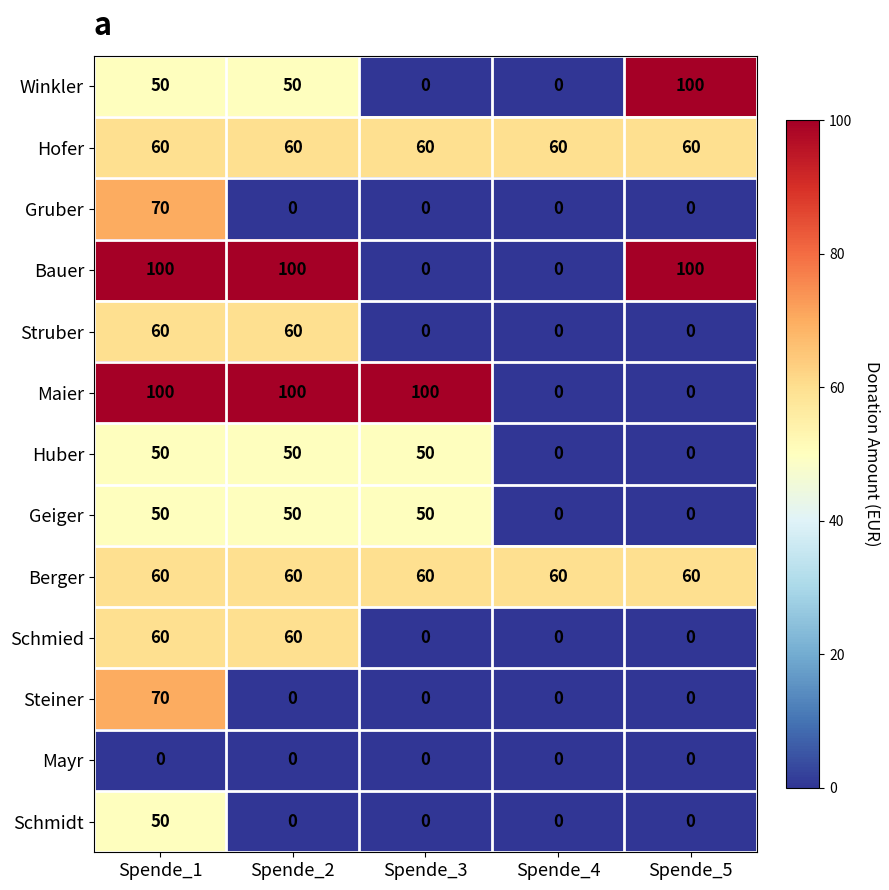

What is the difference between the maximum and second lowest values in the Gruber series?

70